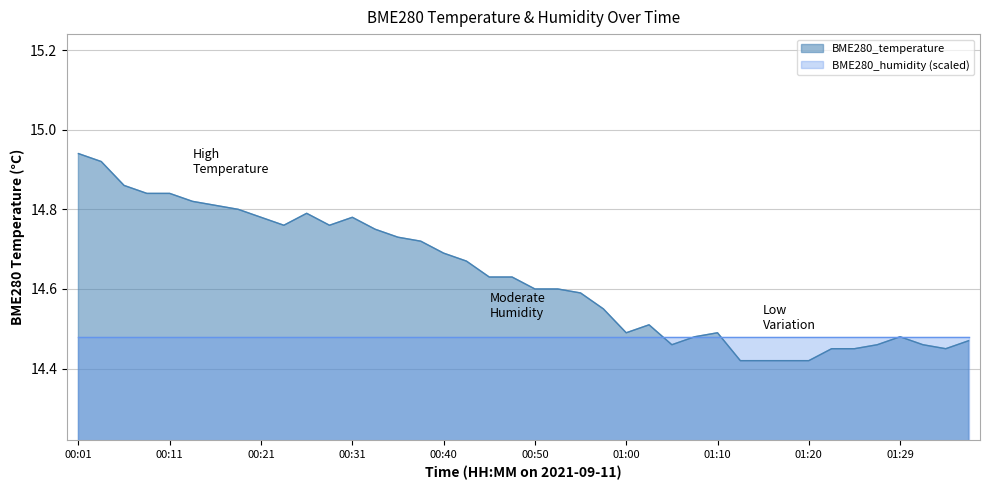

What is the ratio of the value at 00:33 to the value at 01:07?

1.0